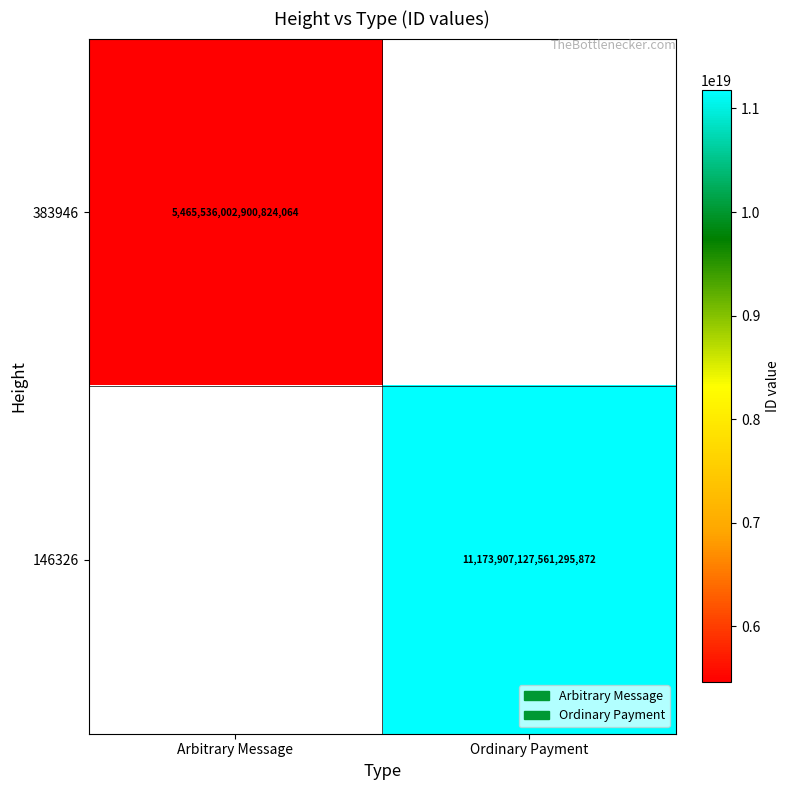

The value of 146326 at Ordinary Payment is 16825880446042478592. True or false?

False